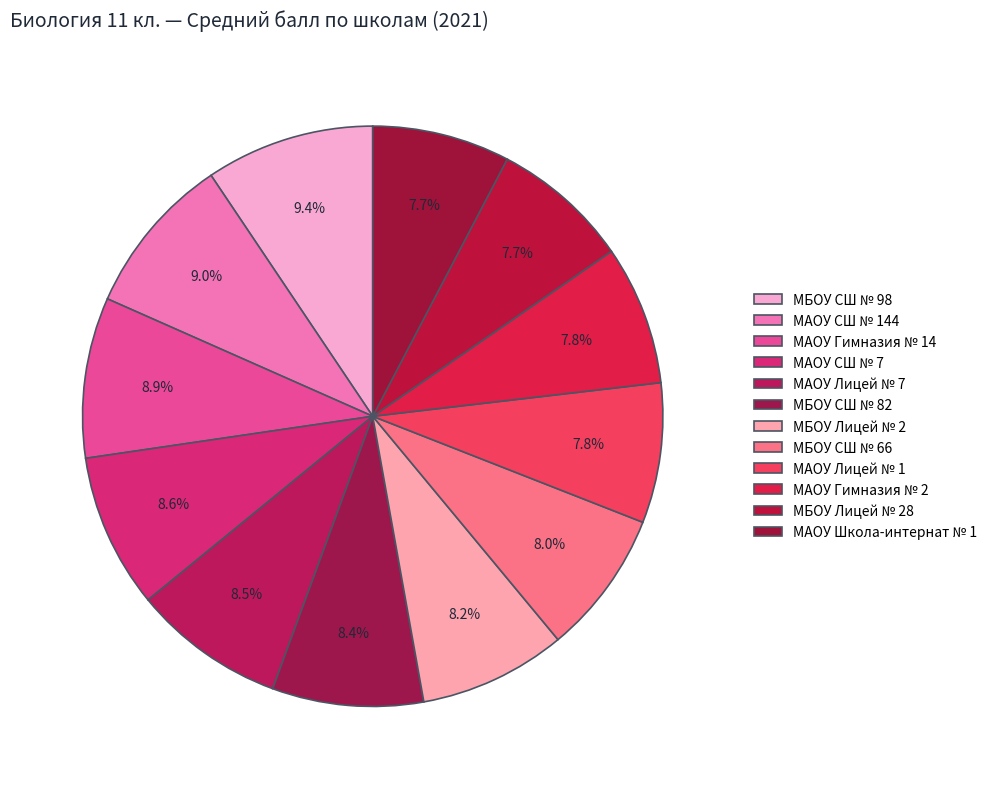

How many segments does this pie chart have?

12